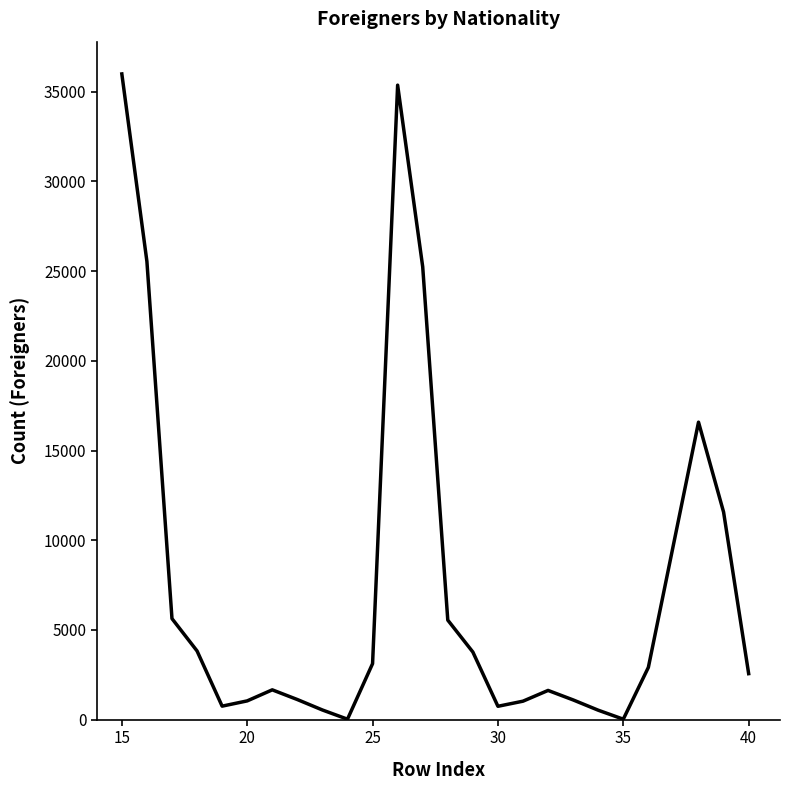

What is the difference between the maximum and minimum values?

35962